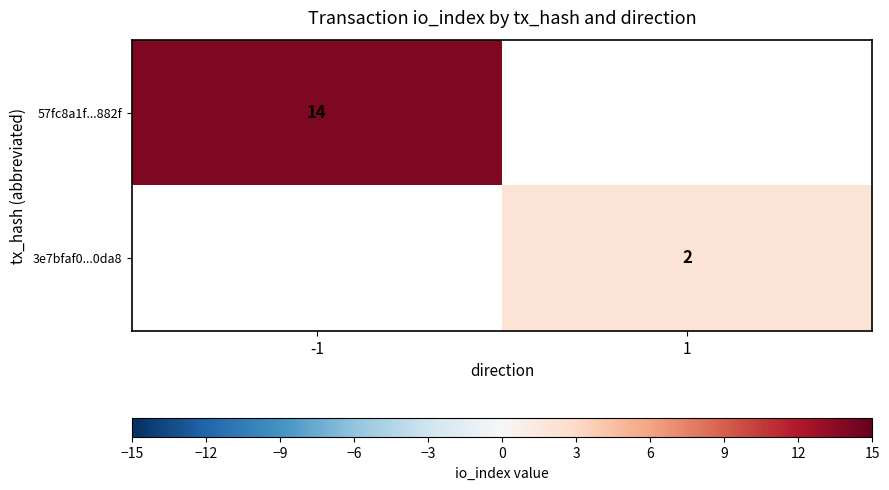

The 3e7bfaf0...0da8 series shows 2 at 1. True or false?

True